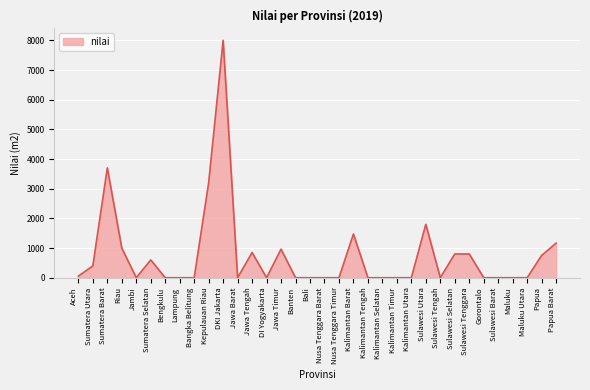

At which category does the chart reach its peak across all series?

DKI Jakarta